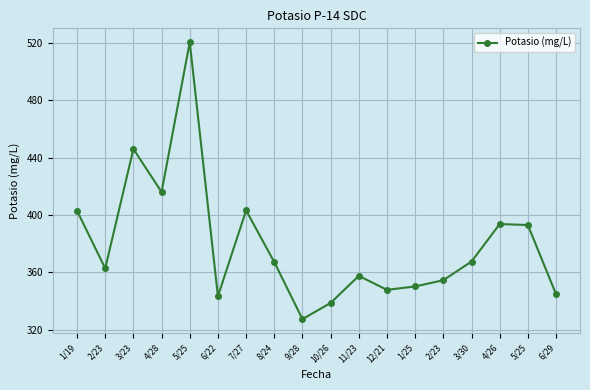

What is the value of the 4th point from the left?

416.0